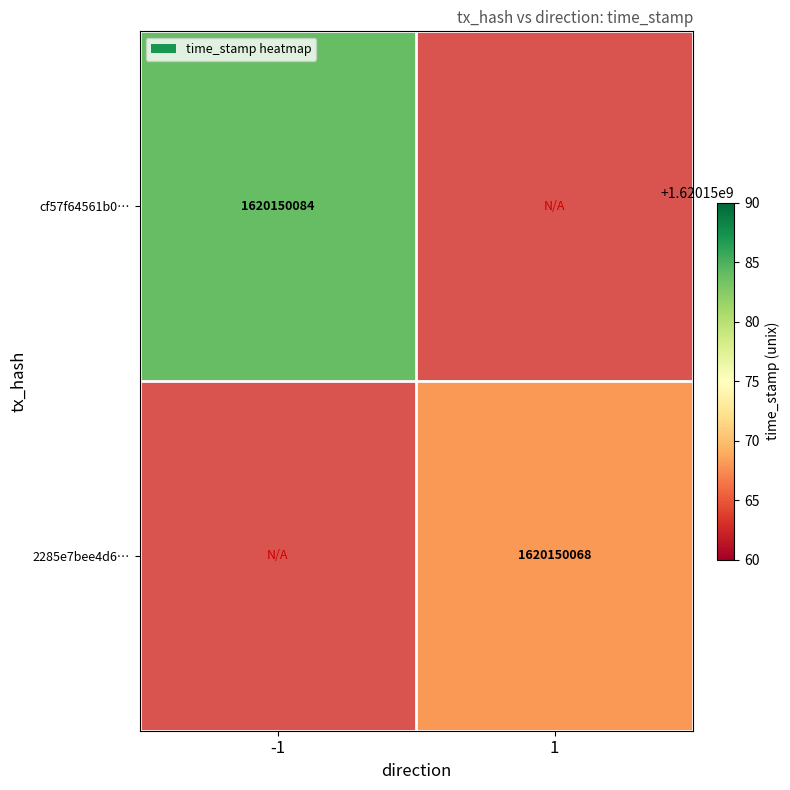

Rank the series by their average value, from lowest to highest.

2285e7bee4d67ffaf75da73aa87135a5793f4fe, cf57f64561b061be245f70b8e9e8b3eb1bf3f41